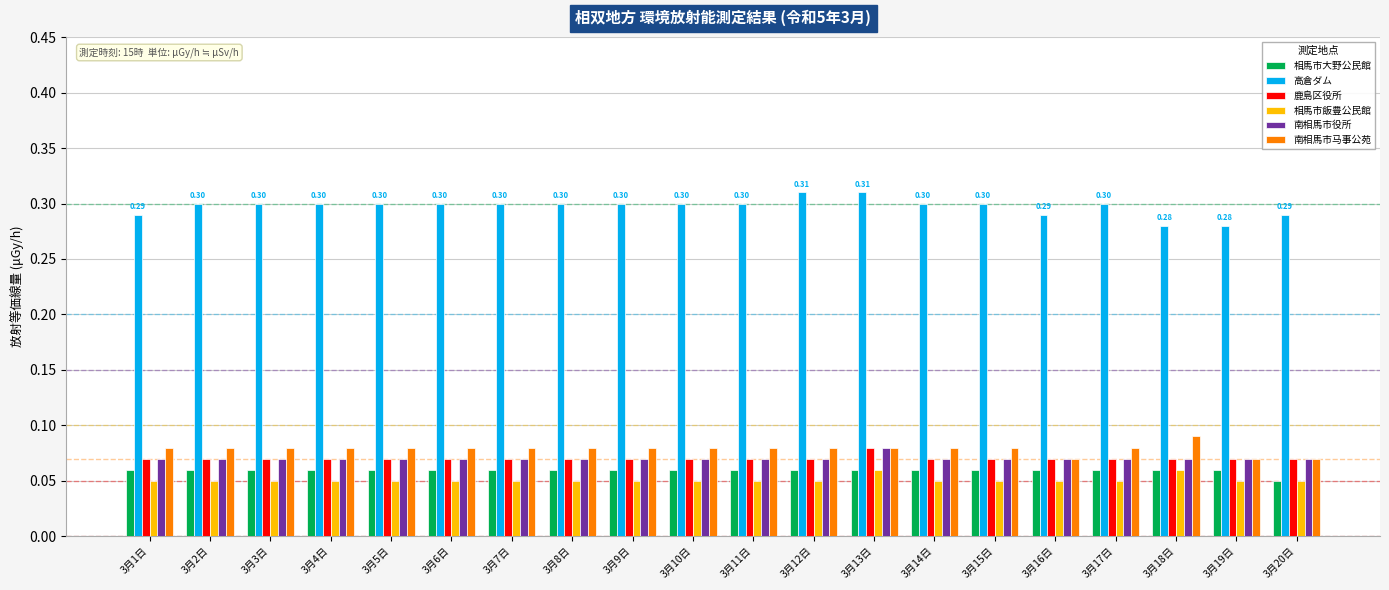

What are all the series names shown in the legend?

相馬市大野公民館, 高倉ダム, 鹿島区役所, 相馬市飯豊公民館, 南相馬市役所, 南相馬市马事公苑